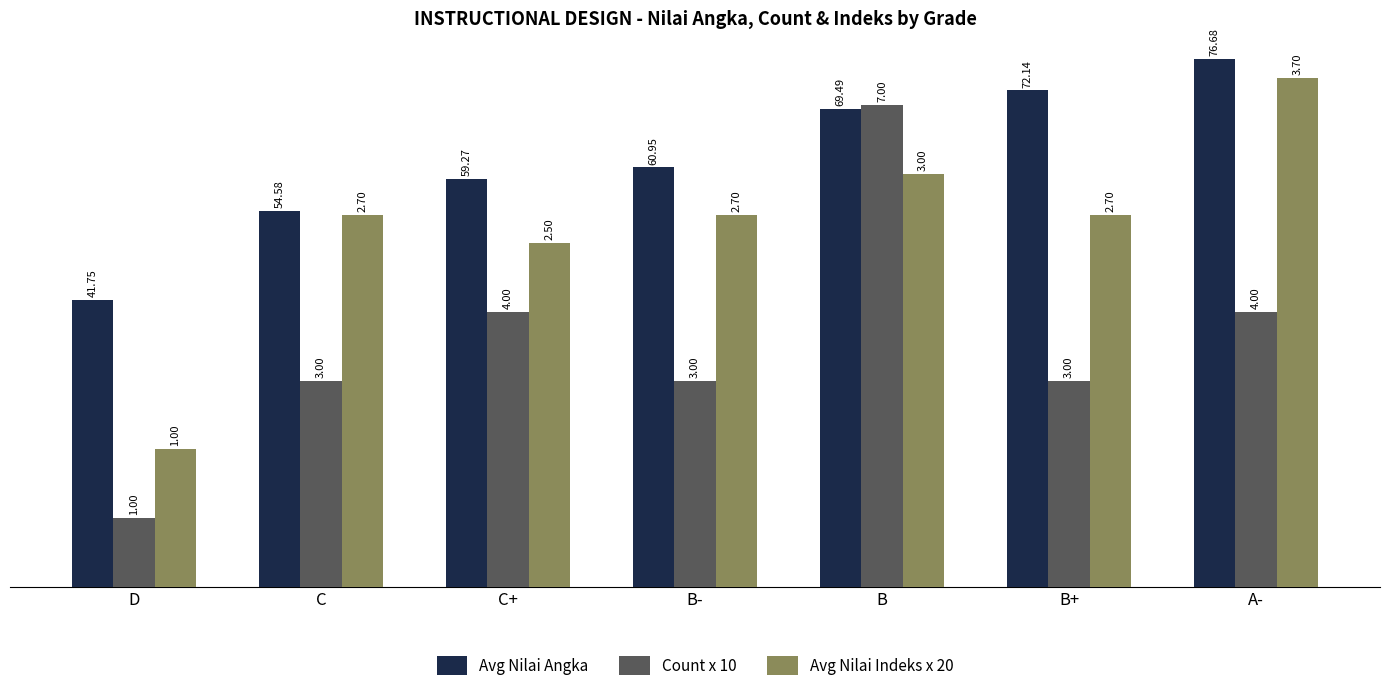

The value of Count x 10 at B- is 30.0. True or false?

True